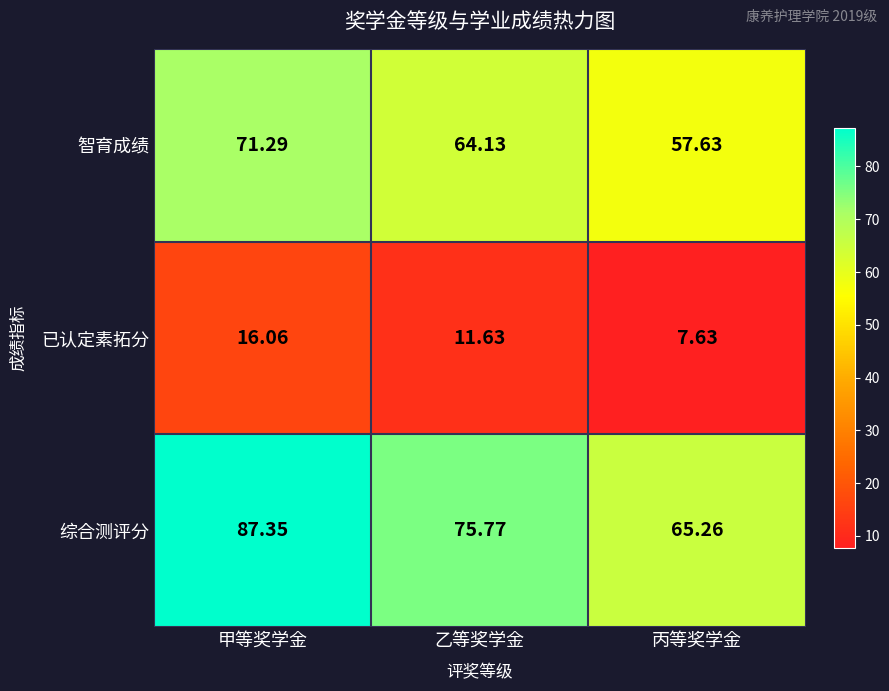

Which series has the largest total across all categories?

综合测评分